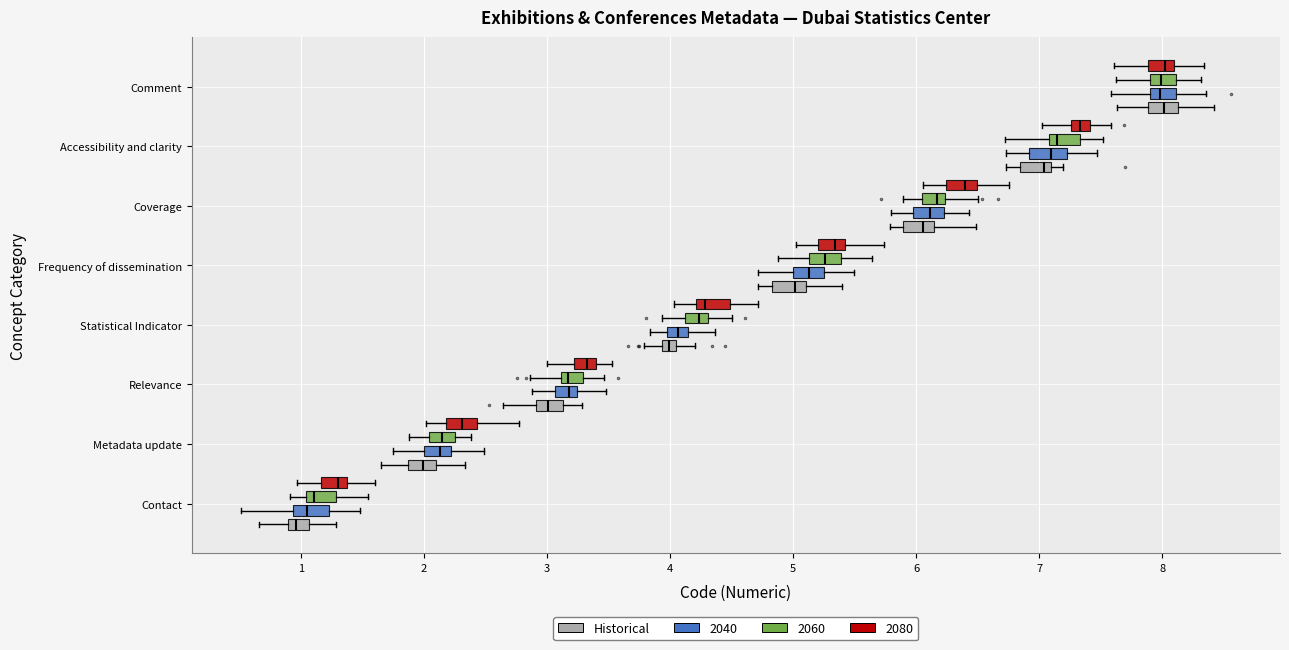

Where does the median line of the box for Metadata update (2040) sit on the x-axis? The values are not printed on the chart, so give them approximately, as read against the axis.

2.1